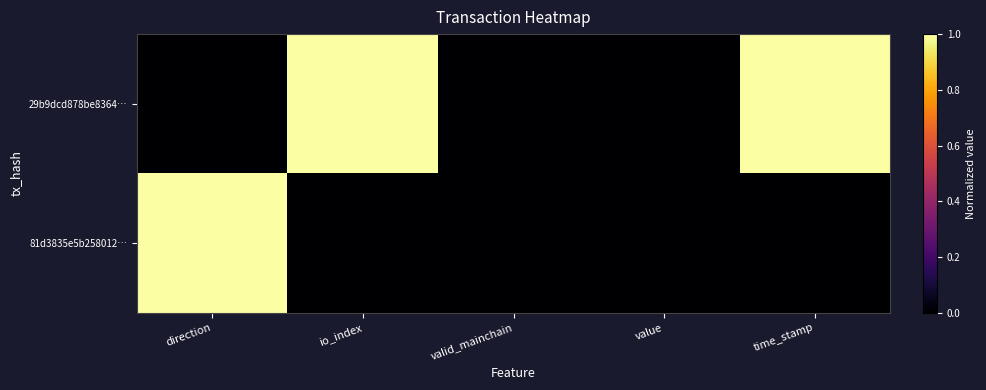

Rank the series at time_stamp from lowest to highest value.

81d3835e5b258012…, 29b9dcd878be8364…